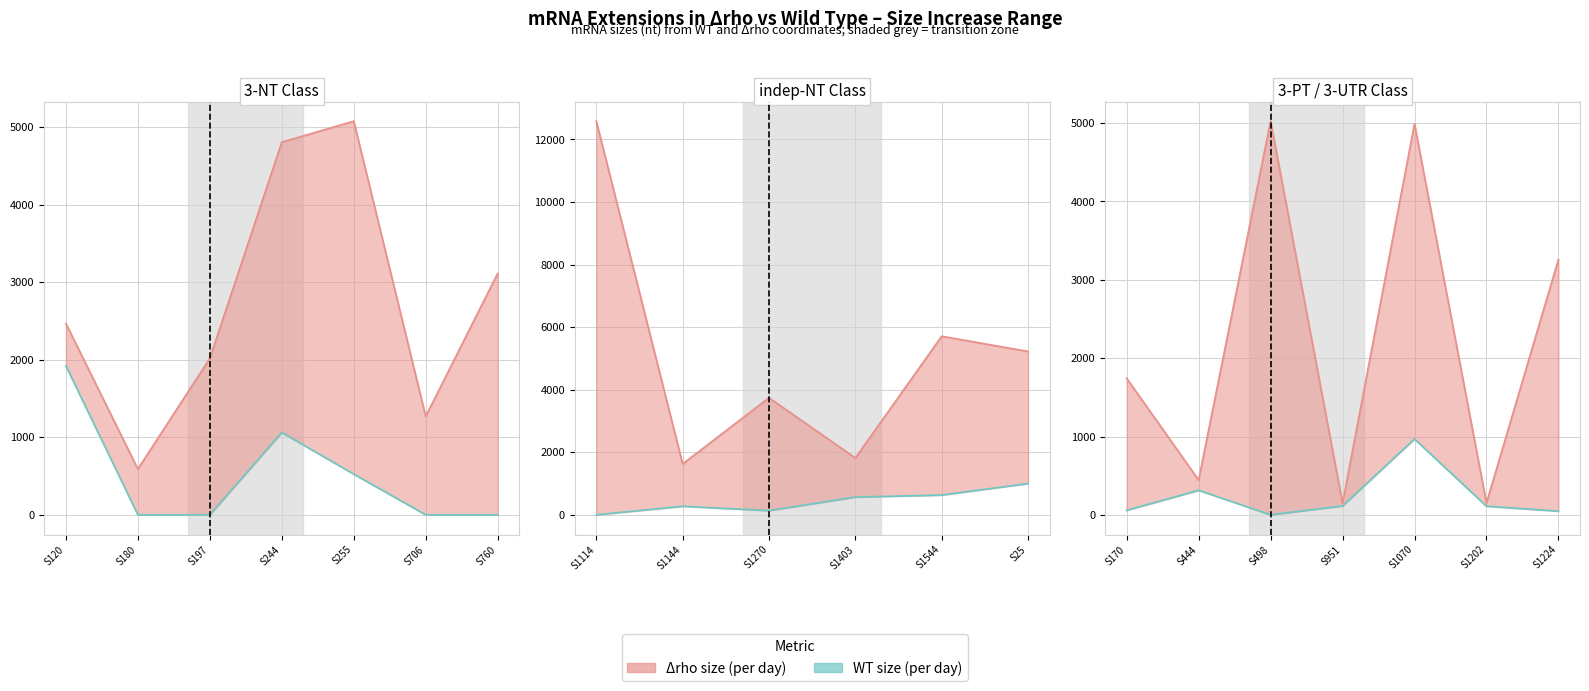

Is the value of WT size (line) at S1224 greater than the value of Δrho size (line) at S170?

No